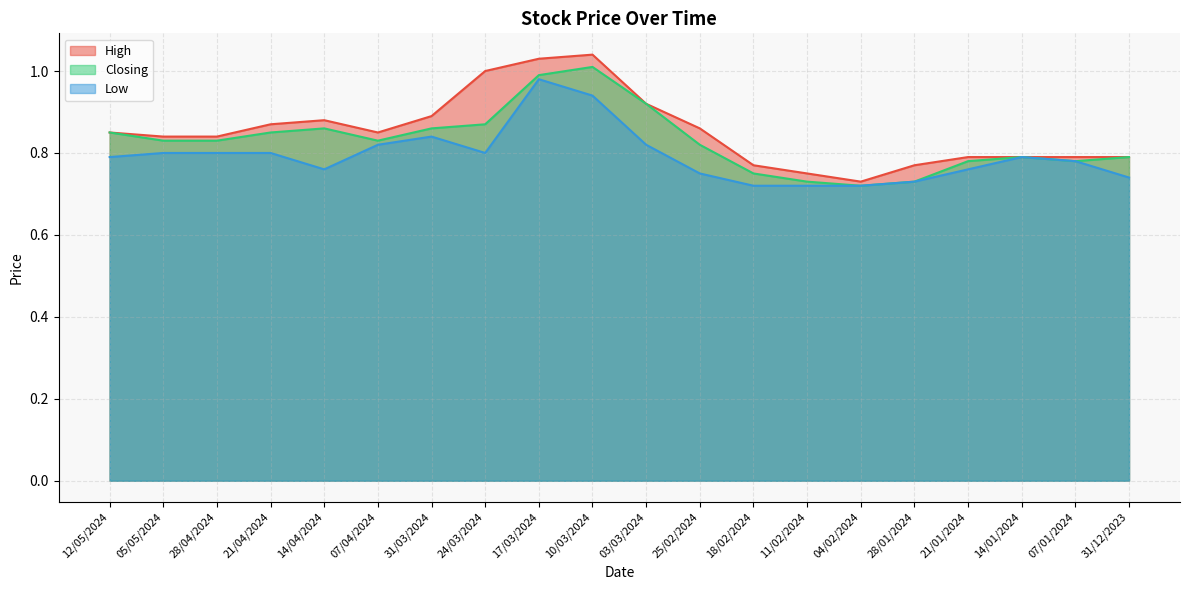

Which label corresponds to the smallest value in the chart?

04/02/2024